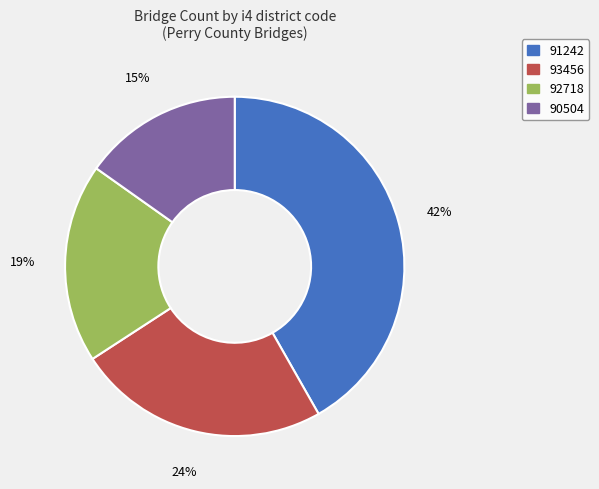

Which has a higher value, 91242 or 93456?

91242